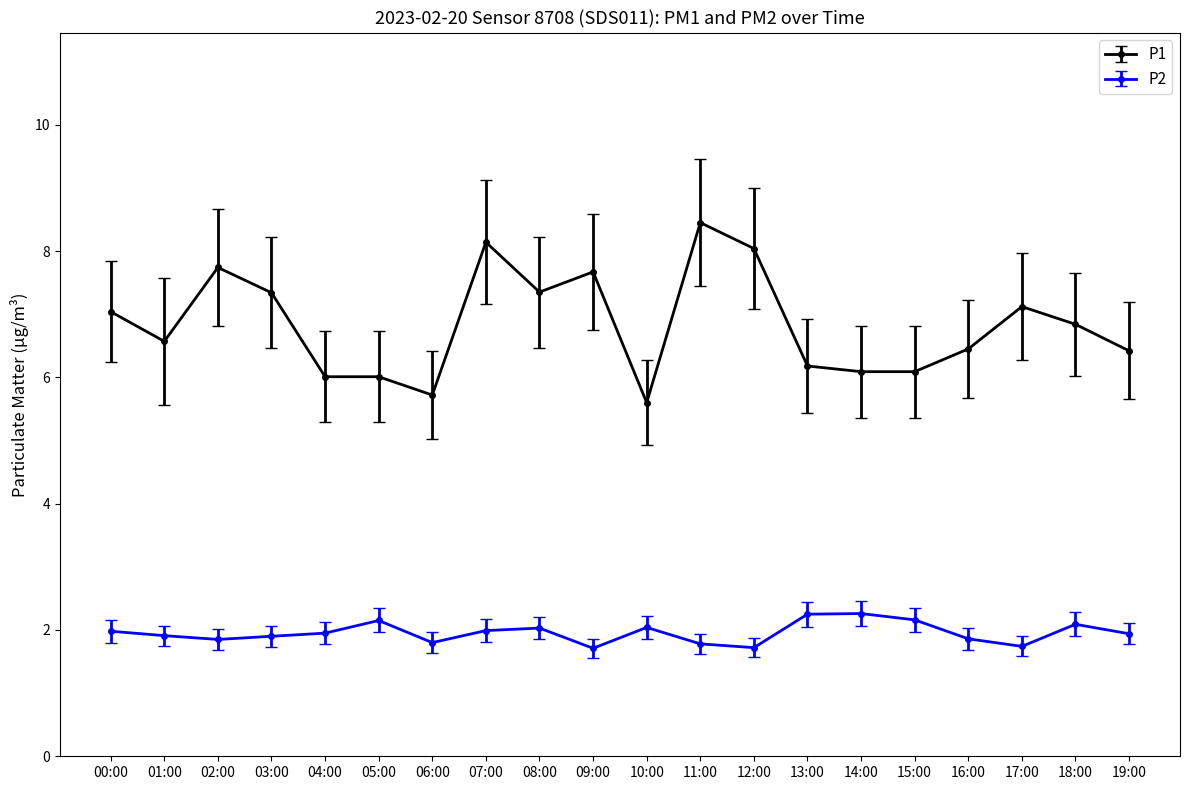

What is the approximate value of P1 at 12:00?

8.0